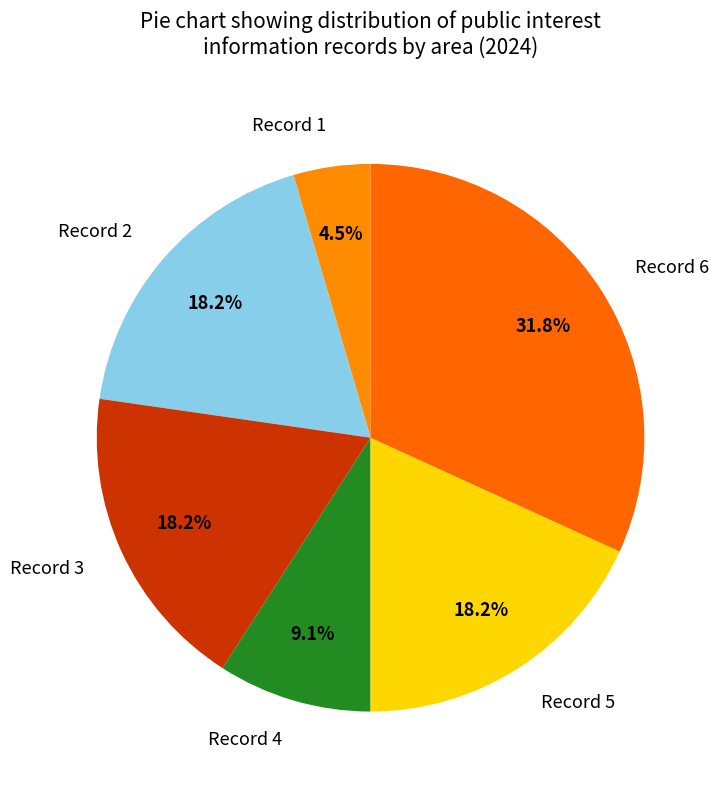

Count the number of slices in the pie.

6